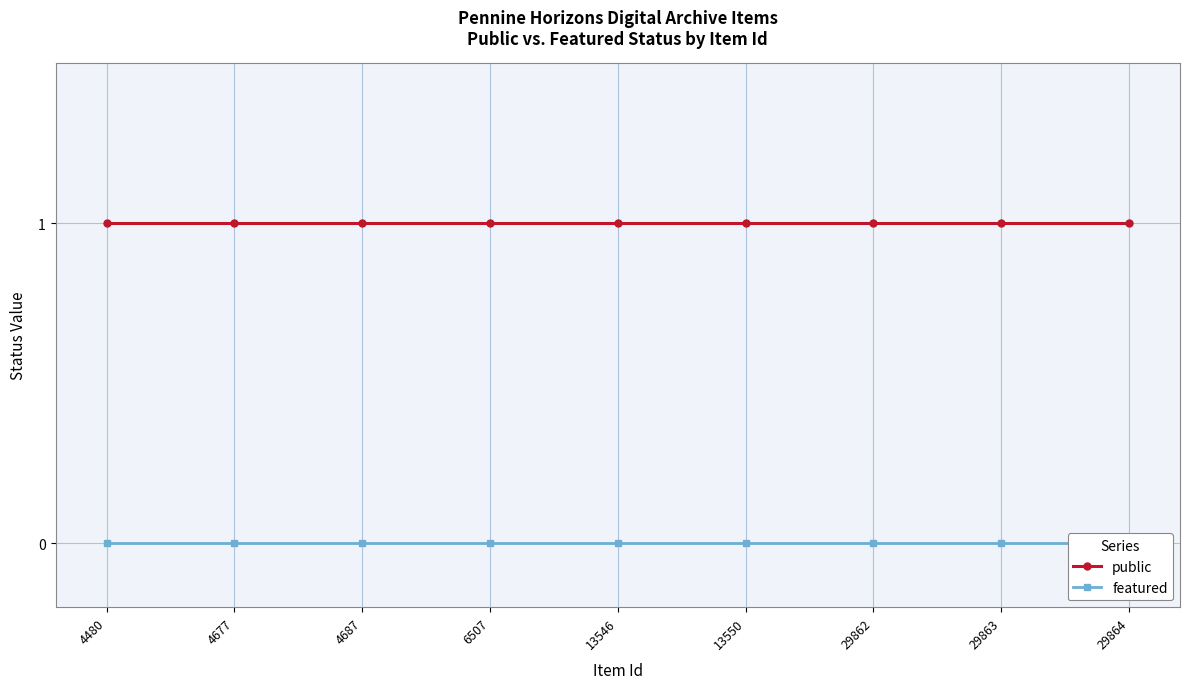

At how many categories does at least one series exceed 0?

9